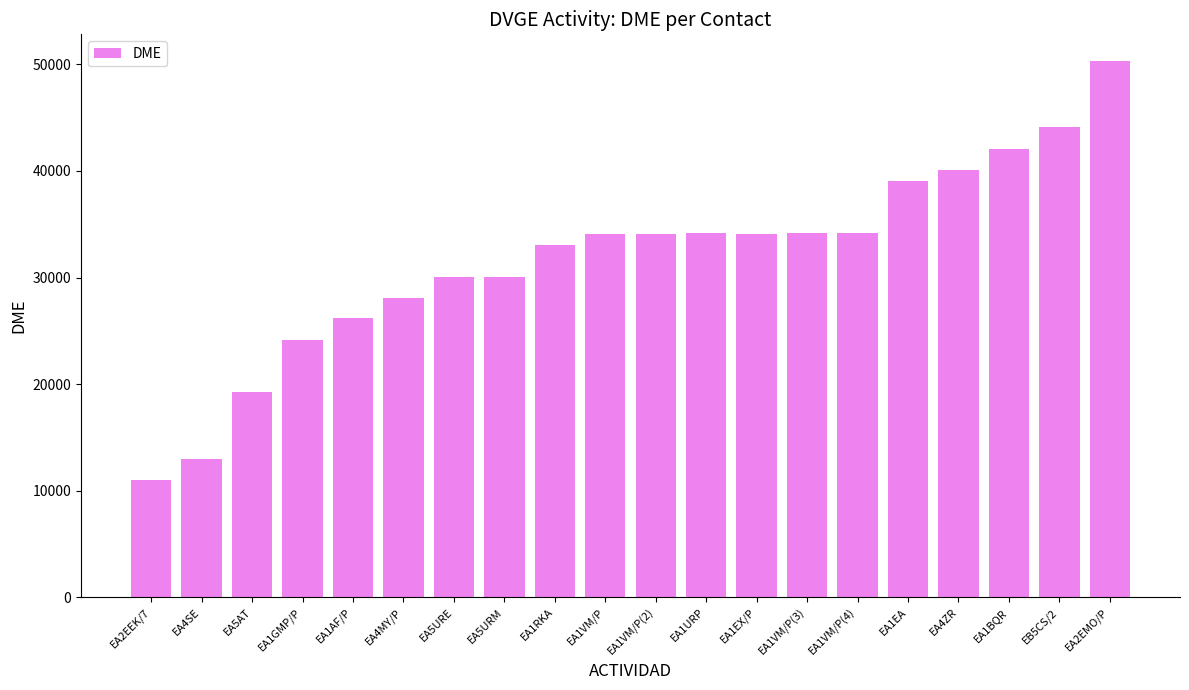

Between EA5URE and EA4SE, which is larger?

EA5URE